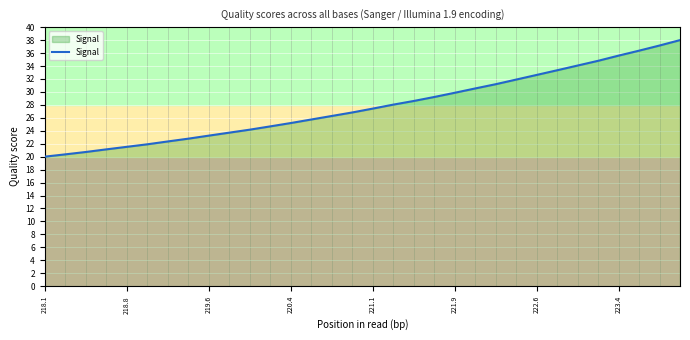

What is the smallest value displayed?

20.0